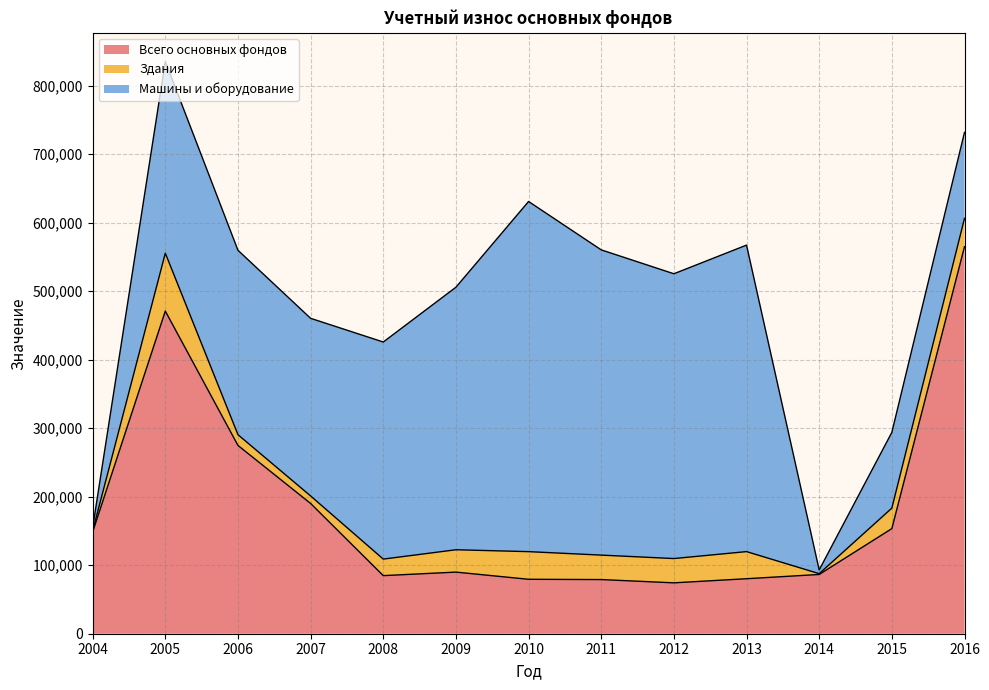

List the series in order of their peak value, lowest first.

Здания, Машины и оборудование, Всего основных фондов